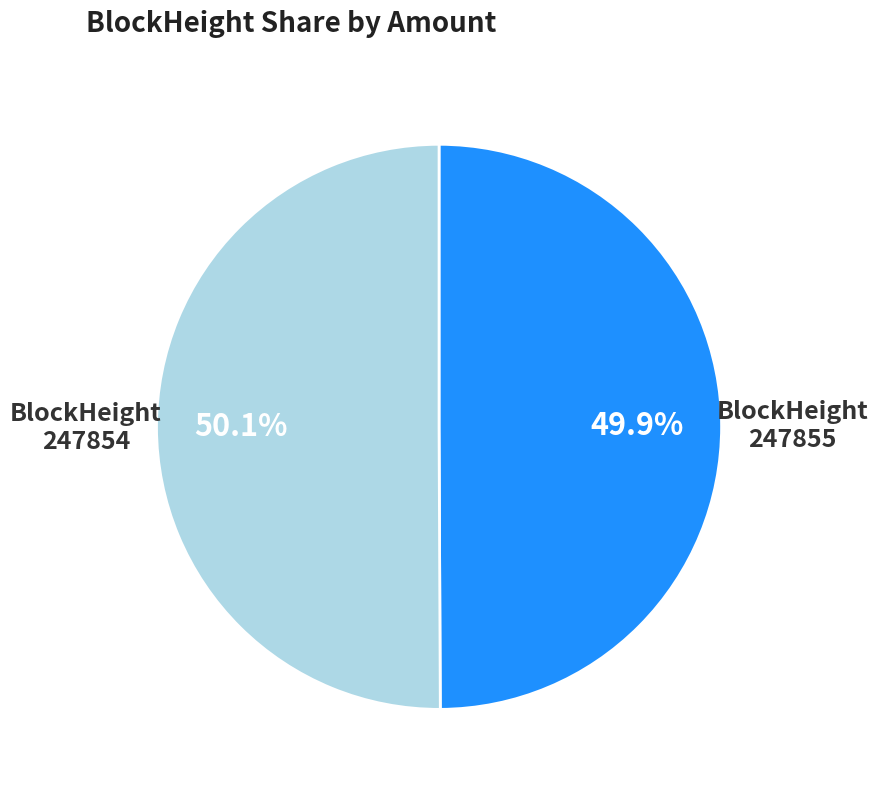

How many slices are in this pie chart?

2